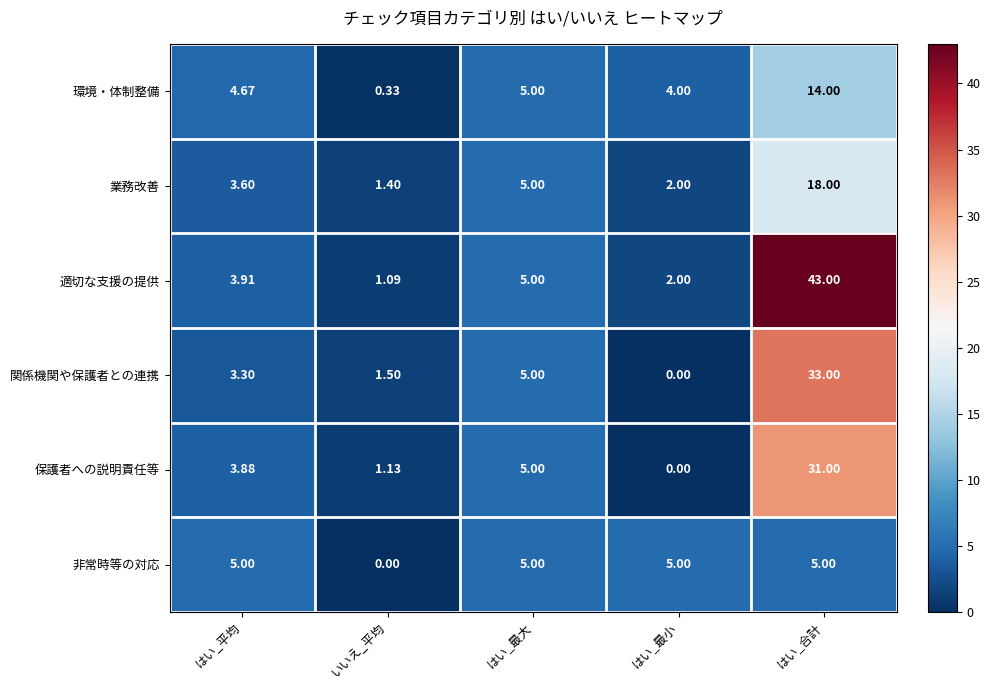

Which label corresponds to the largest value in the chart?

はい_合計